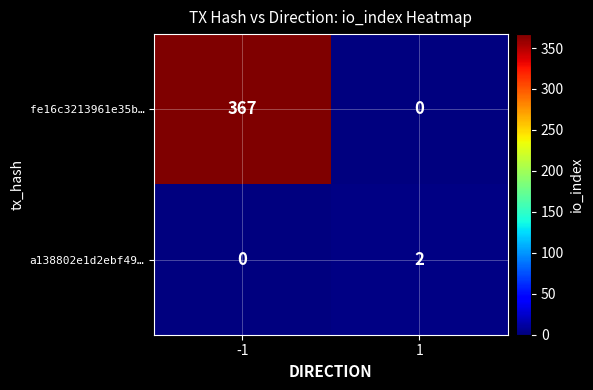

Between -1 and 1, which series saw the biggest shift?

fe16c3213961e35b…